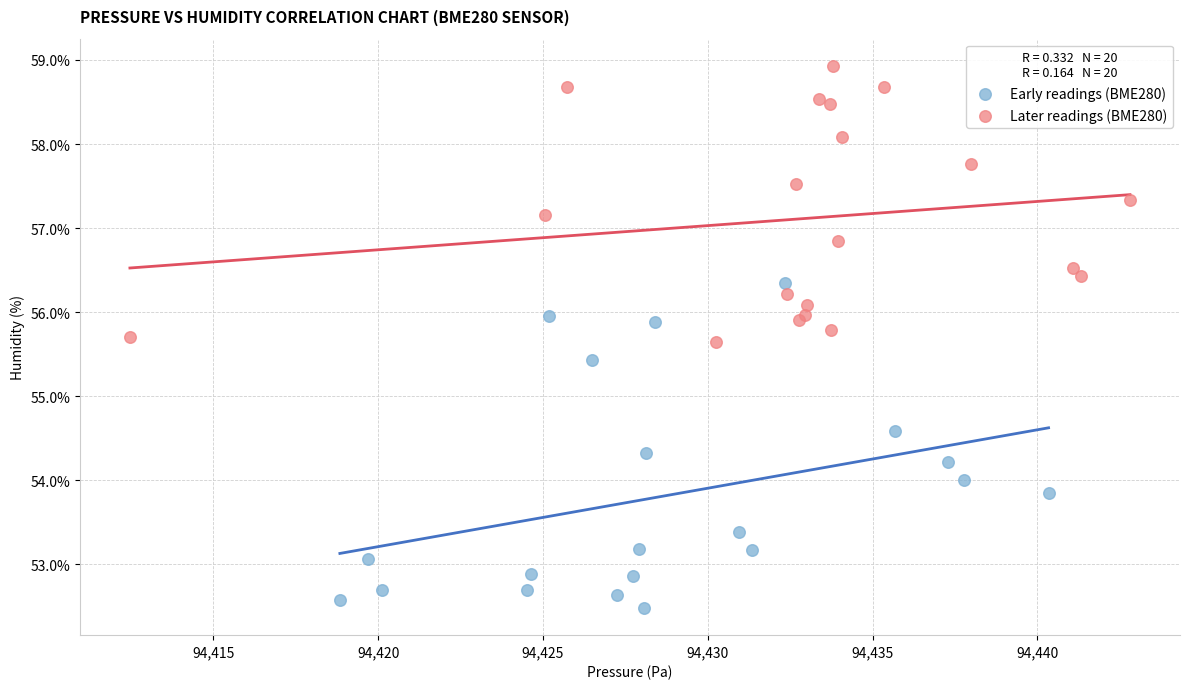

What are all the series names shown in the legend?

Early readings (BME280), Later readings (BME280)